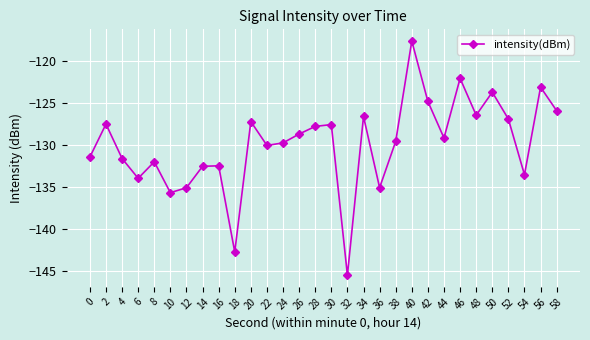

The chart shows a value of -249.4 at 32. True or false?

False